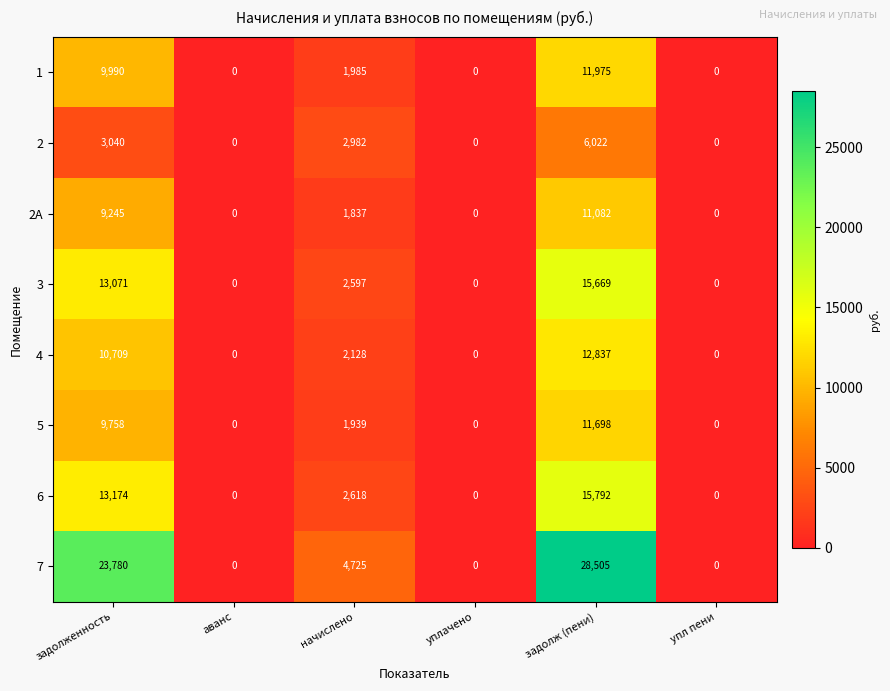

Count the number of data series in this chart.

8